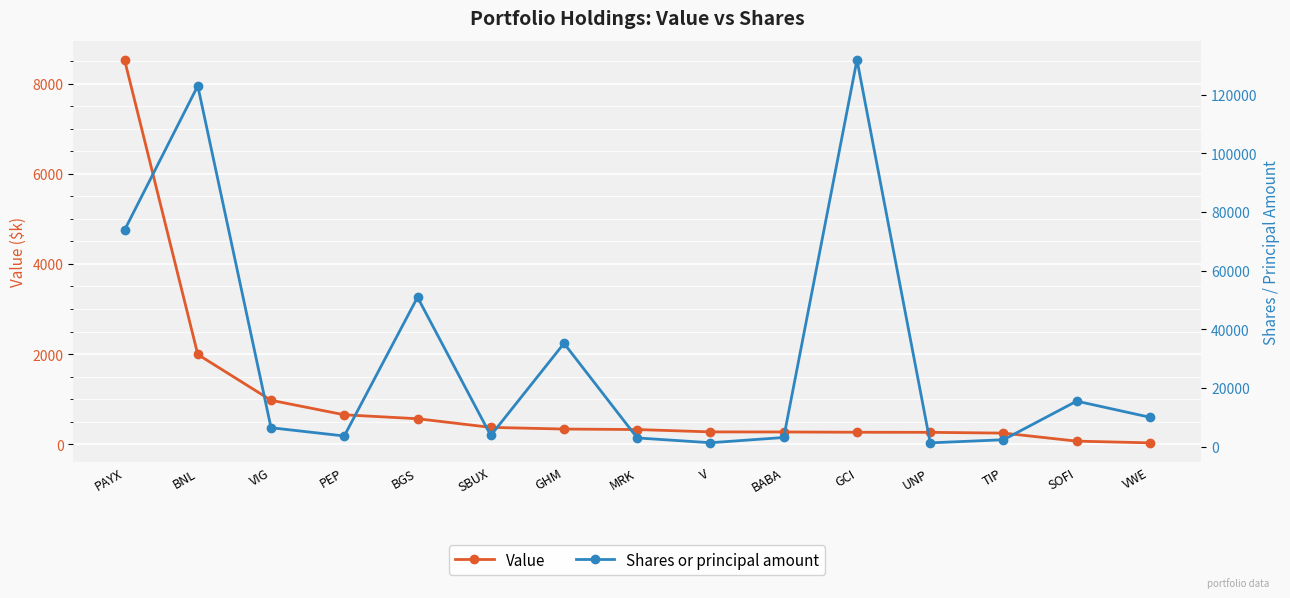

In Shares or principal amount, how many points are lower than both neighbors (excluding endpoints)?

4